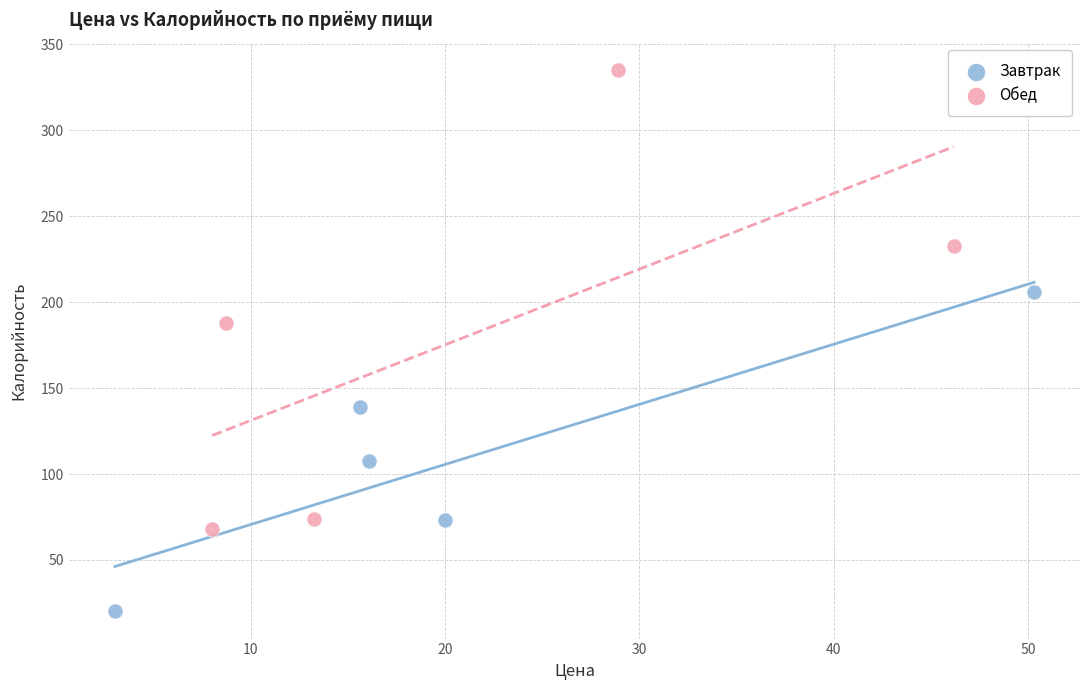

What are all the series names shown in the legend?

Завтрак, Обед